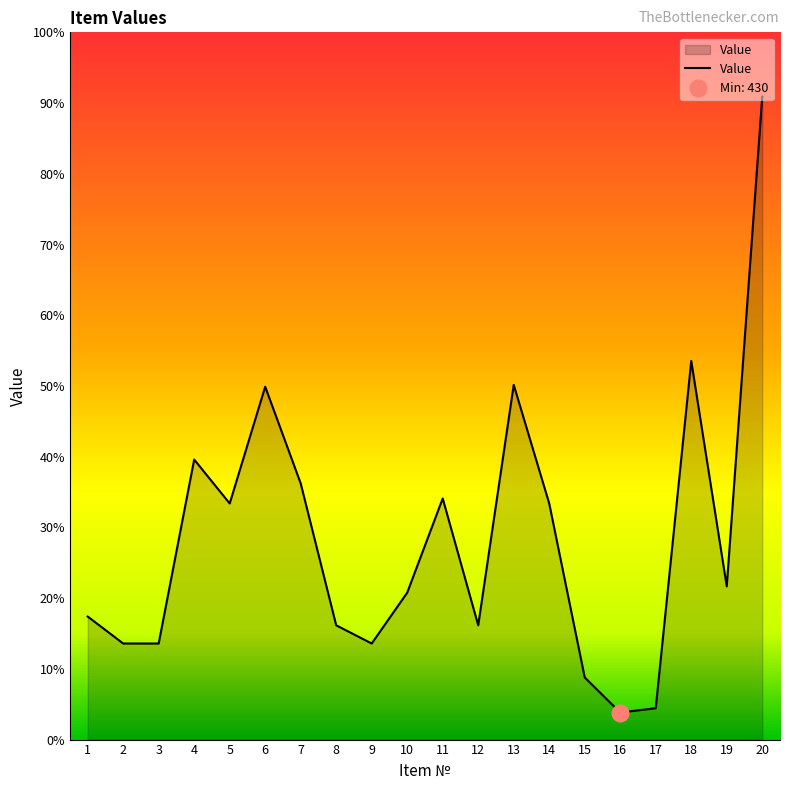

Reading right to left, list all the values displayed in this chart.

20=10240	19=2440	18=6030	17=500	16=430	15=990	14=3760	13=5650	12=1820	11=3840	10=2340	9=1530	8=1820	7=4080	6=5620	5=3760	4=4460	3=1530	2=1530	1=1960